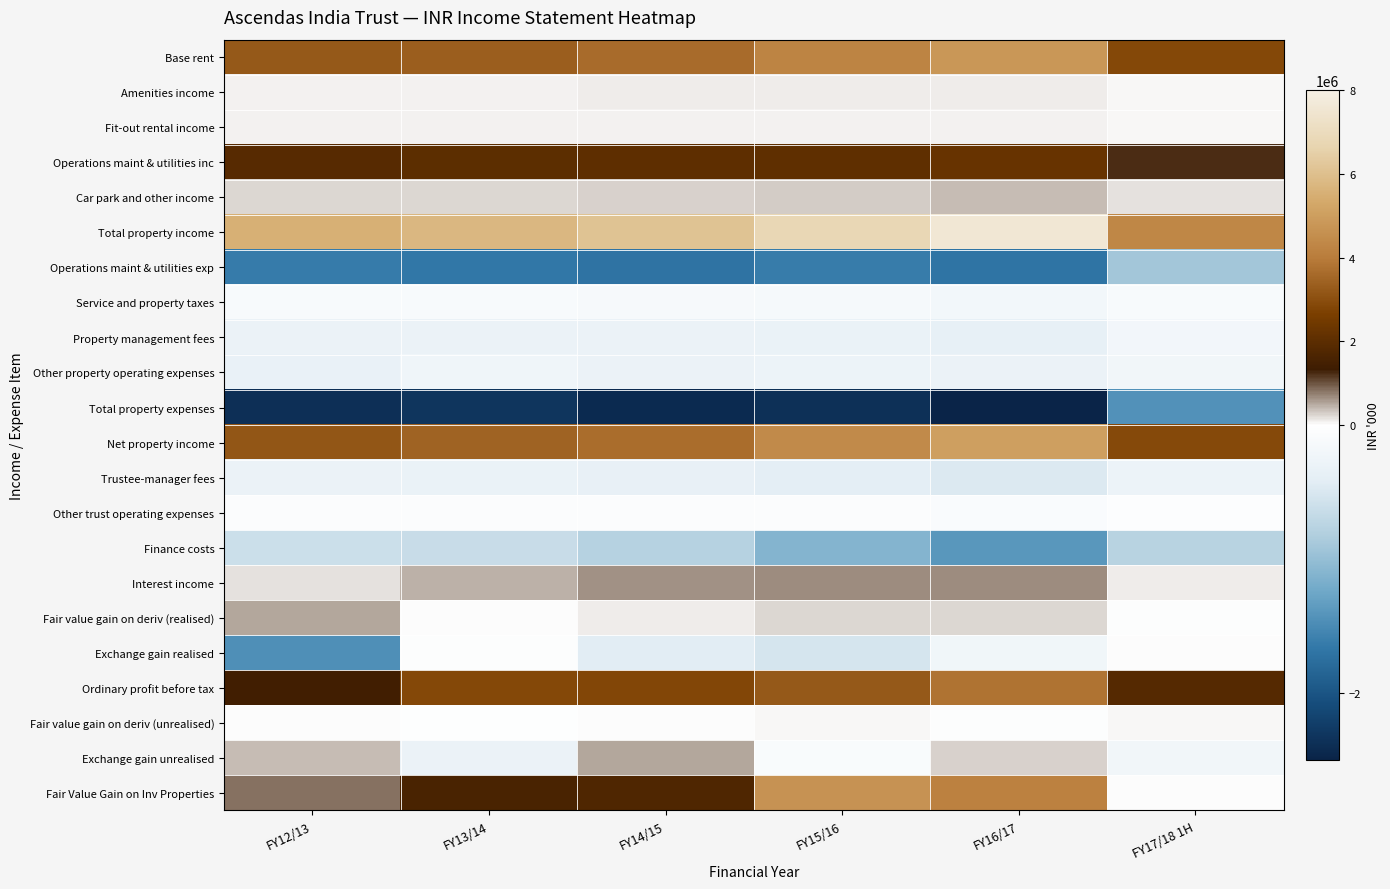

Reading left to right, list all the values displayed in this chart.

Base rent: FY12/13=3240748	FY13/14=3349723	FY14/15=3636932	FY15/16=4222700	FY16/17=4796407	FY17/18 1H=2856800
Amenities income: FY12/13=92087	FY13/14=91830	FY14/15=94221	FY15/16=95934	FY16/17=97395	FY17/18 1H=48535
Fit-out rental income: FY12/13=81614	FY13/14=85981	FY14/15=78854	FY15/16=69607	FY16/17=65163	FY17/18 1H=38780
Operations maint & utilities inc: FY12/13=1900122	FY13/14=2006176	FY14/15=2035798	FY15/16=2091310	FY16/17=2241997	FY17/18 1H=1220407
Car park and other income: FY12/13=225855	FY13/14=240104	FY14/15=262079	FY15/16=303994	FY16/17=385731	FY17/18 1H=174174
Total property income: FY12/13=5540426	FY13/14=5773814	FY14/15=6107884	FY15/16=6783545	FY16/17=7586693	FY17/18 1H=4338696
Operations maint & utilities exp: FY12/13=-1633376	FY13/14=-1661282	FY14/15=-1707732	FY15/16=-1625254	FY16/17=-1697970	FY17/18 1H=-913936
Service and property taxes: FY12/13=-120328	FY13/14=-119740	FY14/15=-127052	FY15/16=-138568	FY16/17=-187625	FY17/18 1H=-117349
Property management fees: FY12/13=-298084	FY13/14=-299439	FY14/15=-296751	FY15/16=-318697	FY16/17=-356098	FY17/18 1H=-198757
Other property operating expenses: FY12/13=-324127	FY13/14=-243483	FY14/15=-295837	FY15/16=-285923	FY16/17=-298343	FY17/18 1H=-208600
Total property expenses: FY12/13=-2375915	FY13/14=-2323944	FY14/15=-2427372	FY15/16=-2368442	FY16/17=-2540036	FY17/18 1H=-1438642
Net property income: FY12/13=3164511	FY13/14=3449870	FY14/15=3680512	FY15/16=4415103	FY16/17=5046657	FY17/18 1H=2900054
Trustee-manager fees: FY12/13=-299137	FY13/14=-319995	FY14/15=-344651	FY15/16=-410961	FY16/17=-472309	FY17/18 1H=-282774
Other trust operating expenses: FY12/13=-49357	FY13/14=-56195	FY14/15=-51663	FY15/16=-51716	FY16/17=-81105	FY17/18 1H=-39000
Finance costs: FY12/13=-610704	FY13/14=-637385	FY14/15=-780245	FY15/16=-1110176	FY16/17=-1391666	FY17/18 1H=-765557
Interest income: FY12/13=185207	FY13/14=449508	FY14/15=645865	FY15/16=674819	FY16/17=682869	FY17/18 1H=99872
Fair value gain on deriv (realised): FY12/13=511376	FY13/14=3976	FY14/15=109398	FY15/16=244966	FY16/17=238409	FY17/18 1H=-48212
Exchange gain realised: FY12/13=-1464584	FY13/14=-44864	FY14/15=-427019	FY15/16=-532874	FY16/17=-224519	FY17/18 1H=680
Ordinary profit before tax: FY12/13=1437312	FY13/14=2844915	FY14/15=2832197	FY15/16=3229161	FY16/17=3798336	FY17/18 1H=1865063
Fair value gain on deriv (unrealised): FY12/13=9400	FY13/14=-24201	FY14/15=14250	FY15/16=45569	FY16/17=-48477	FY17/18 1H=45717
Exchange gain unrealised: FY12/13=401804	FY13/14=-310601	FY14/15=500676	FY15/16=-92361	FY16/17=265950	FY17/18 1H=-207108
Fair Value Gain on Inv Properties: FY12/13=813041	FY13/14=1601424	FY14/15=1746432	FY15/16=4684418	FY16/17=4141341	FY17/18 1H=17750